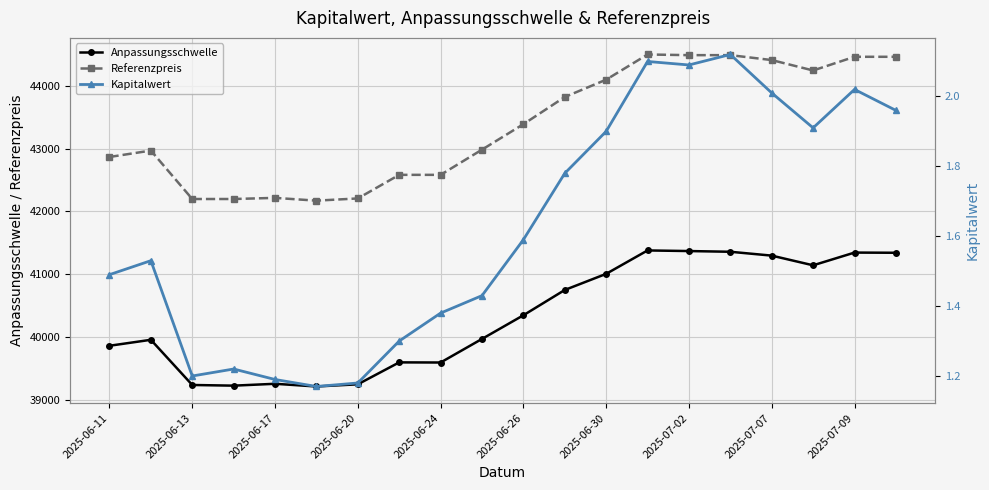

True or false: Referenzpreis has more than 0 points higher than both neighbors.

True